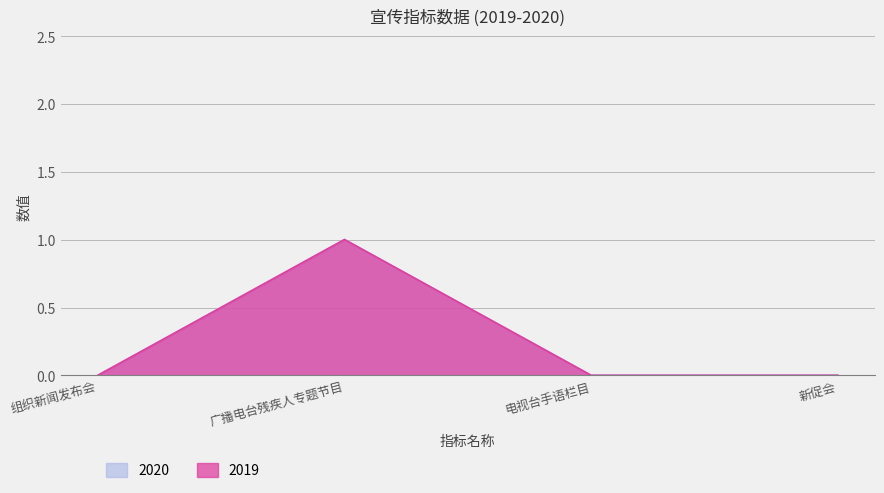

How many values in 2020 are above zero?

1